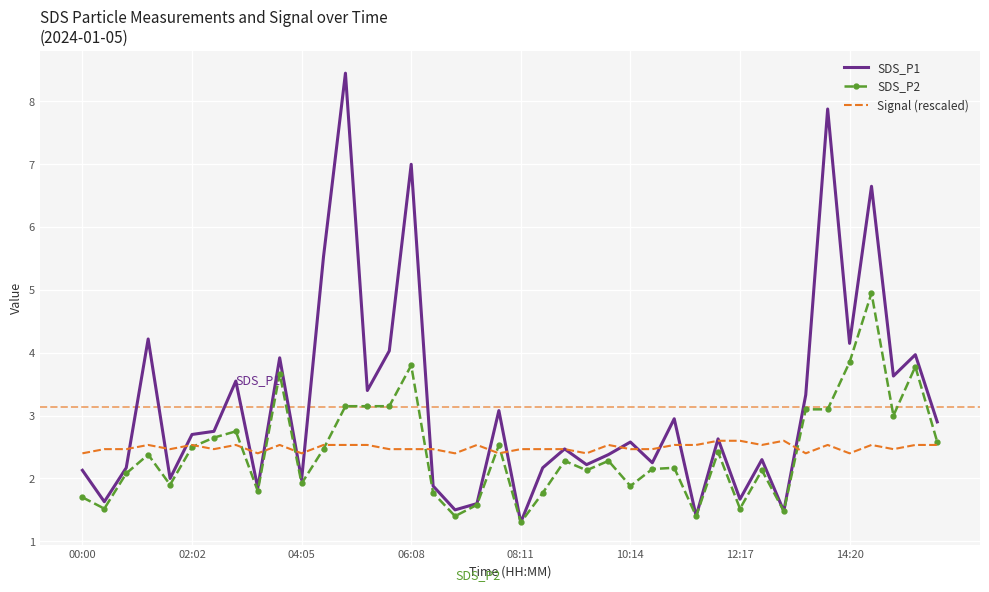

What is the minimum value shown in the chart?

1.3